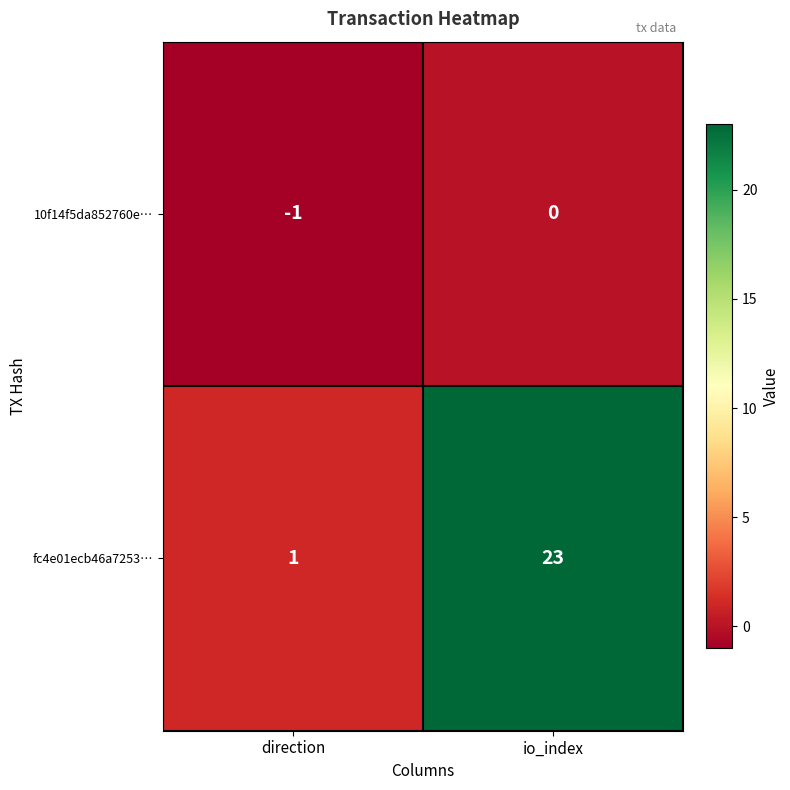

Reading left to right, what are all the values shown in this chart?

10f14f5da852760e…: direction=-1	io_index=0
fc4e01ecb46a7253…: direction=1	io_index=23